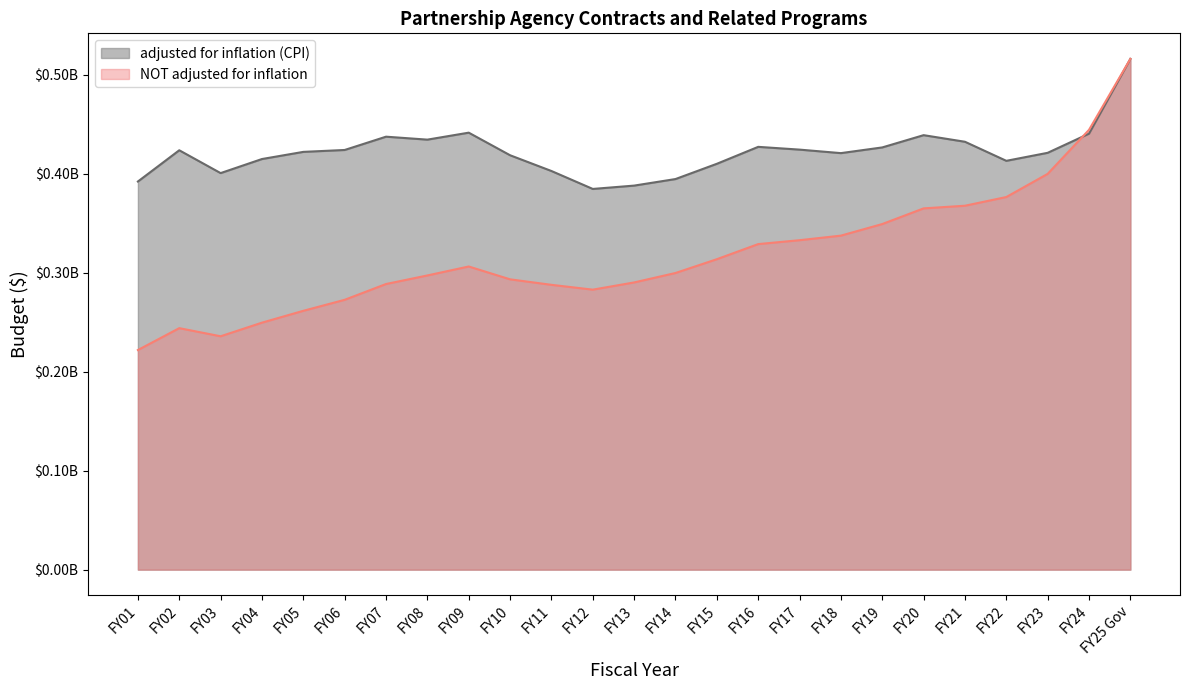

True or false: NOT adjusted for inflation has more than 2 interior local peaks.

False